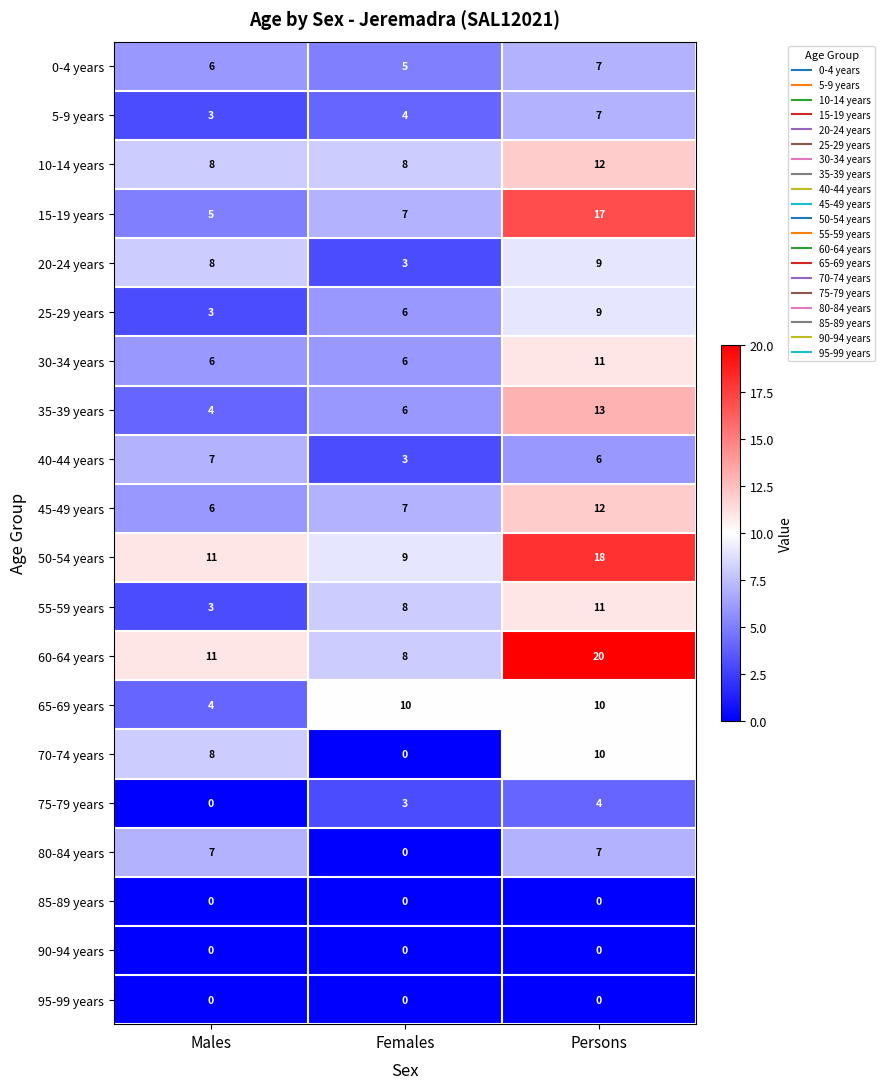

Between Females and Persons, which series saw the biggest shift?

60-64 years